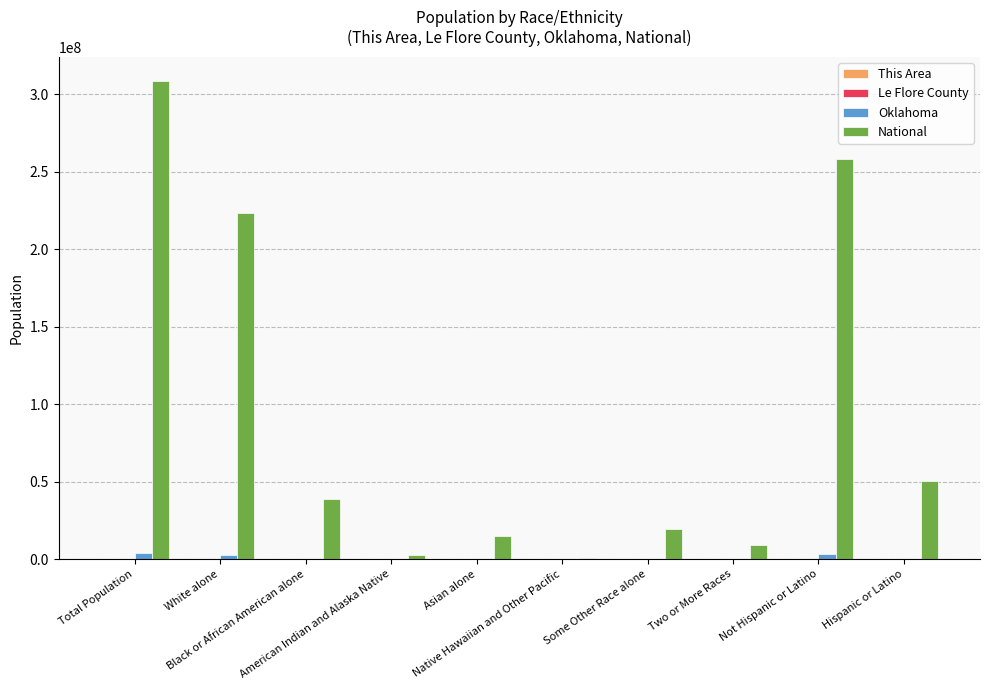

What is the sum of all Oklahoma values?

11254053